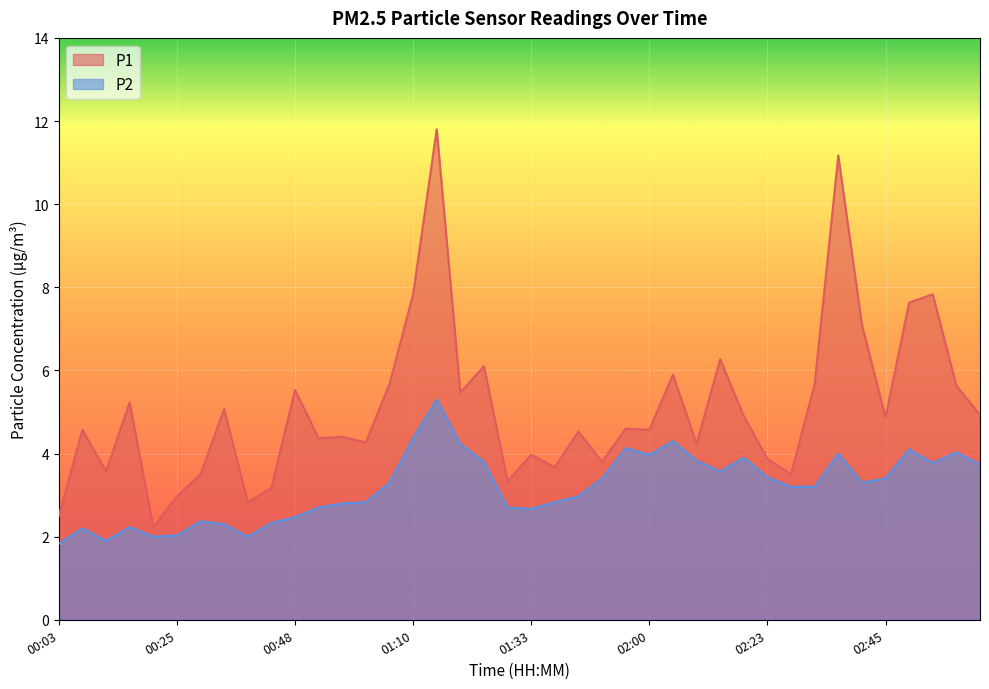

What is the difference between the maximum and minimum values in the P1 series?

9.6